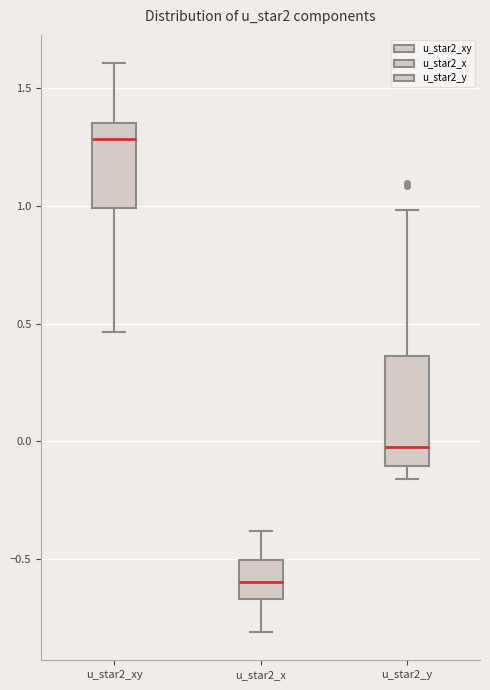

Reading left to right, transcribe this box plot: for each box, give where its median line is, the range the box spans, and where its two whiskers end, as read against the y-axis. The values are not printed on the chart, so give them approximately, as read against the axis.

u_star2_xy: median 1.30, box 1.00 to 1.35, whiskers 0.45 to 1.60
u_star2_x: median -0.60, box -0.65 to -0.50, whiskers -0.80 to -0.40
u_star2_y: median 0.00, box -0.10 to 0.35, whiskers -0.15 to 1.00